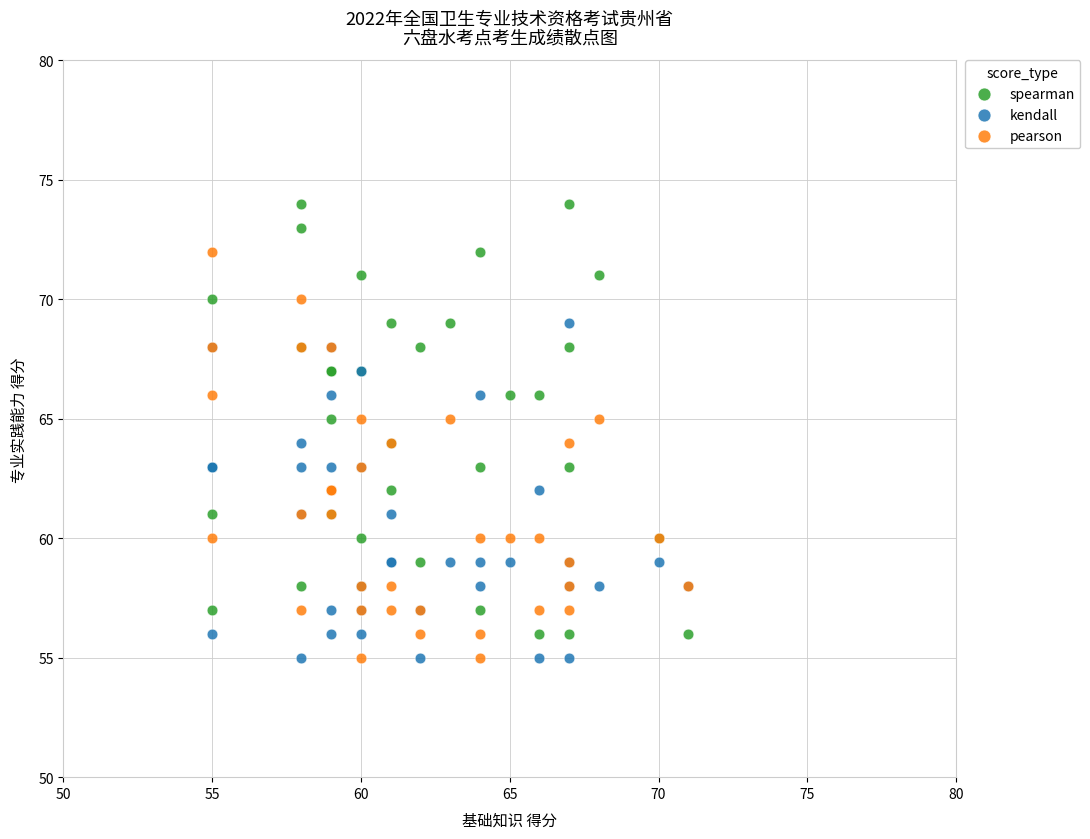

What are all the series names shown in the legend?

spearman, kendall, pearson